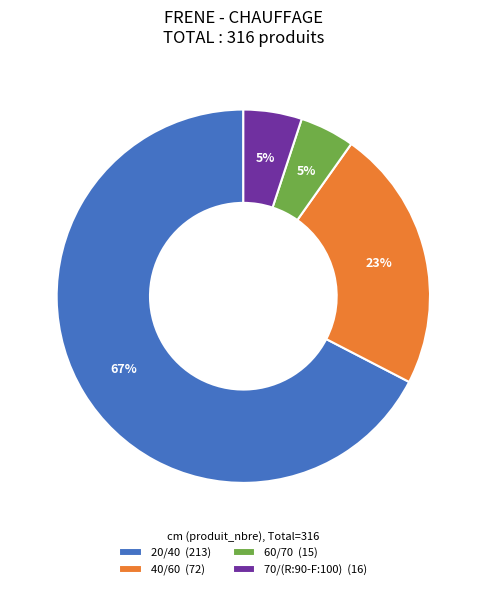

True or false: 20/40 accounts for 67% of the total.

True